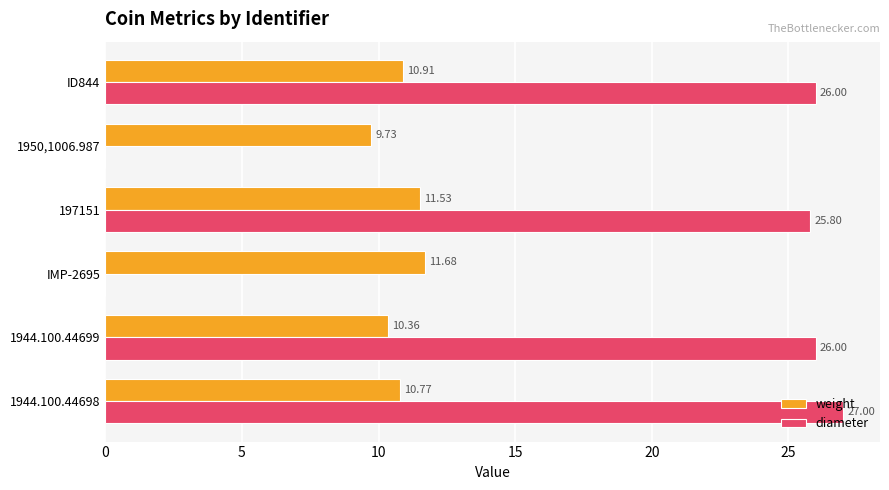

How many values in the weight series exceed 10?

5